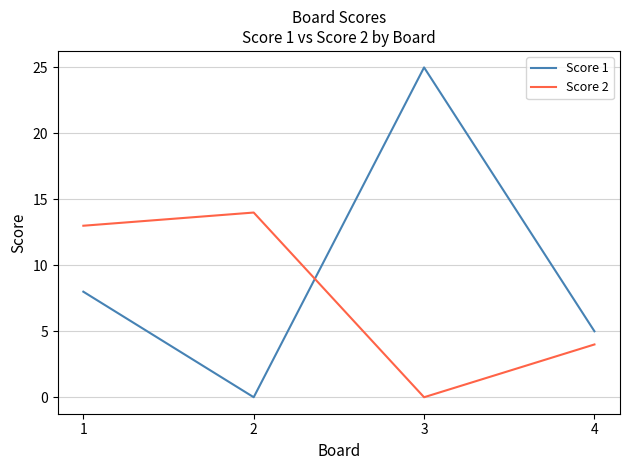

What is the greatest value displayed?

25